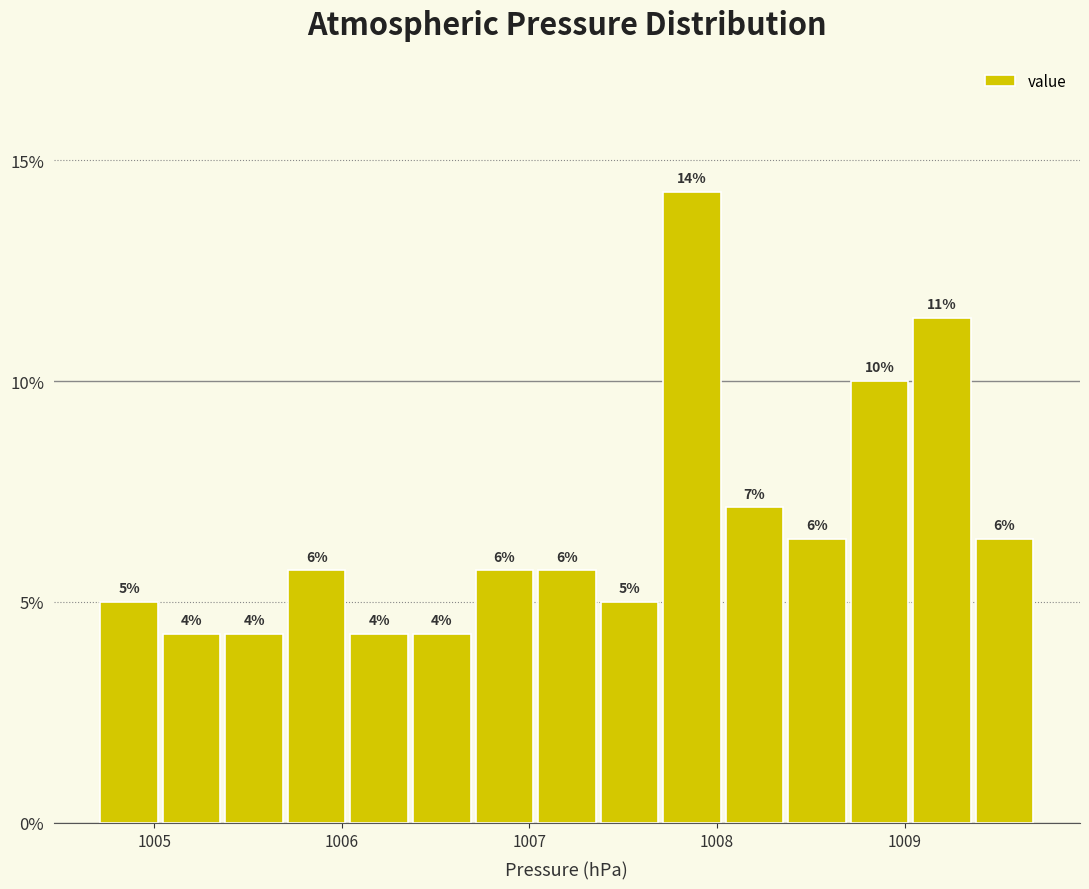

Around what value on the x-axis is the tallest bar? Give the approximate position of its centre, as read against the axis.

1007.9